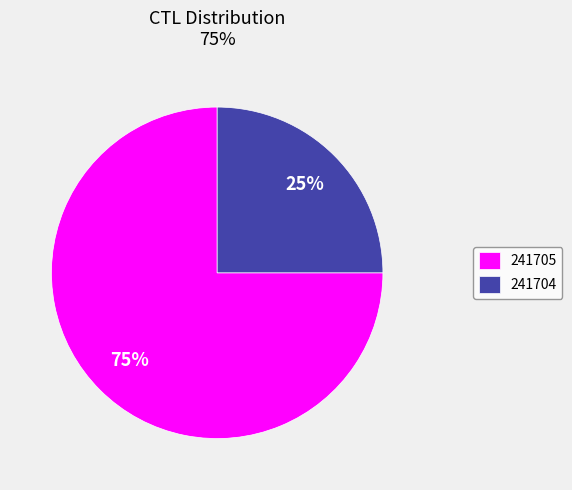

Which has a higher value, 241705 or 241704?

241705